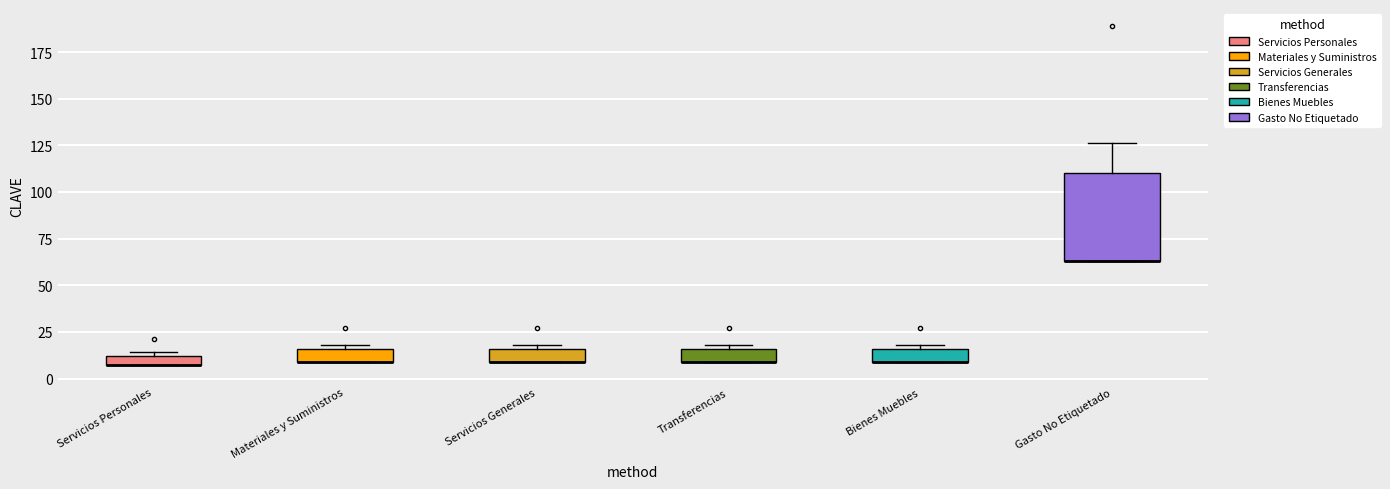

Comparing the boxes themselves (not the whiskers), which one is the tallest?

Gasto No Etiquetado